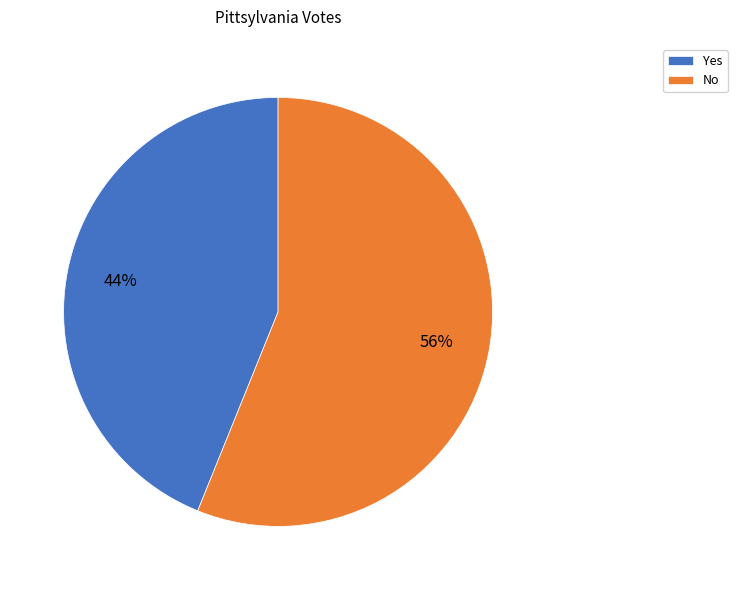

Which has a higher value, No or Yes?

No